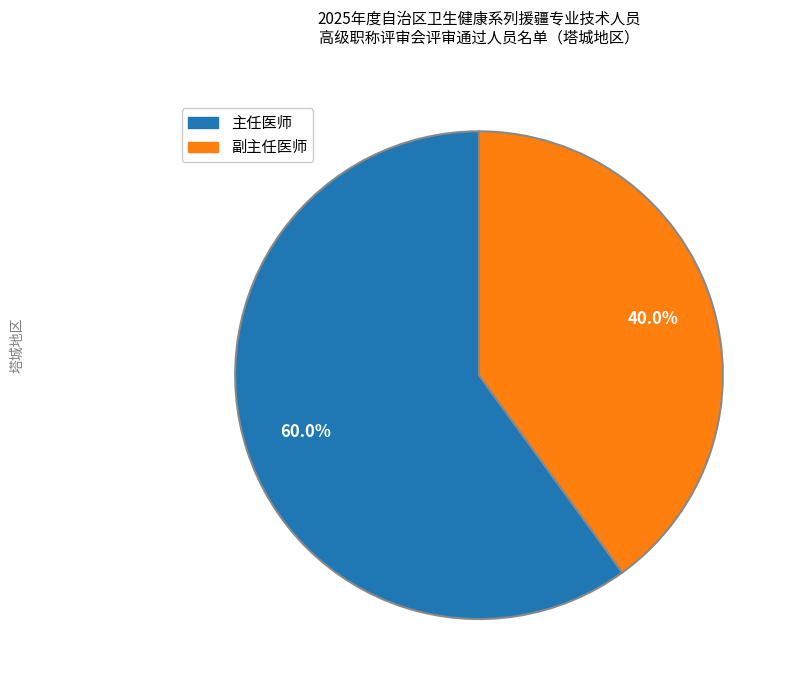

To the nearest percent, what percentage of the pie is 副主任医师?

40%